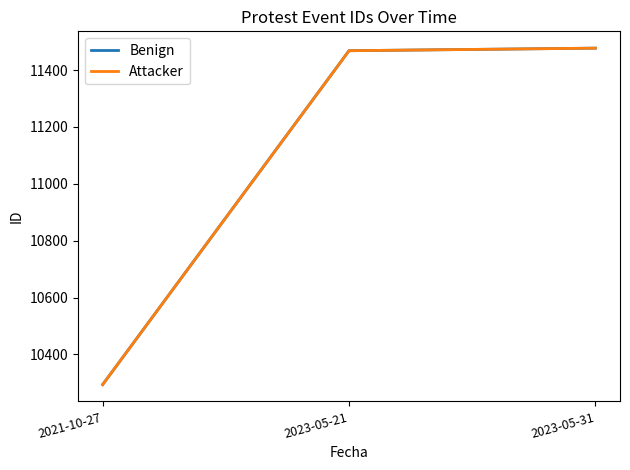

What is the maximum value shown in the chart?

11477